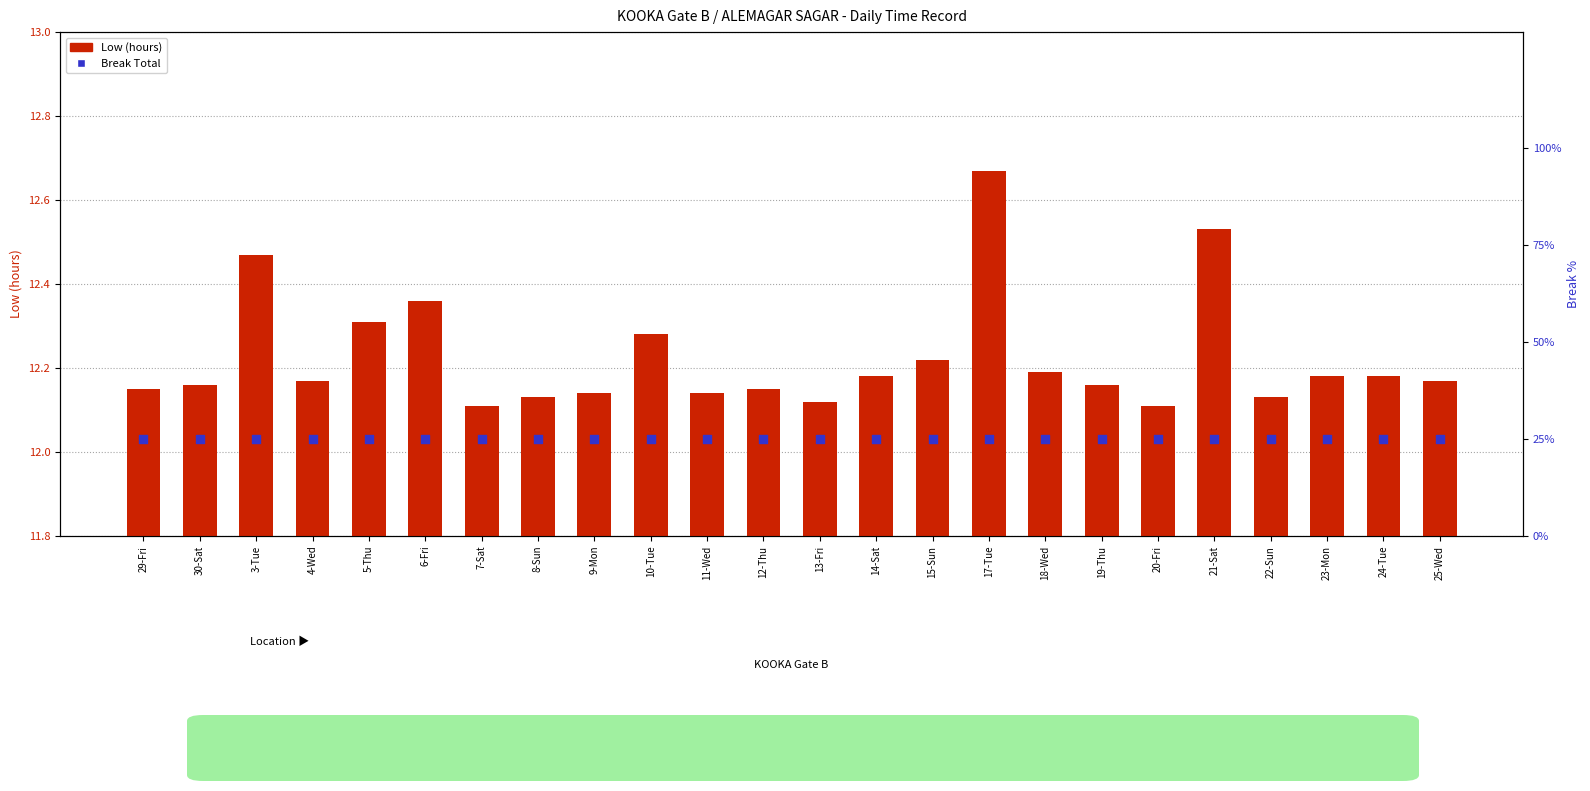

Which series contains the highest Y value?

Break Total (pct)